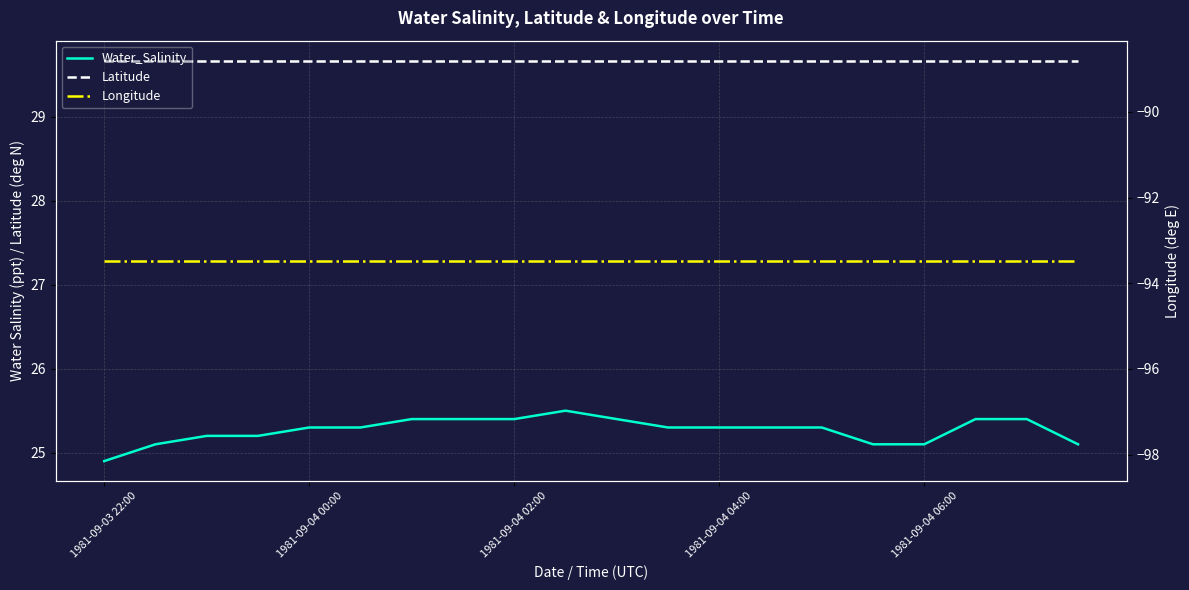

Does the chart have visible grid lines?

Yes